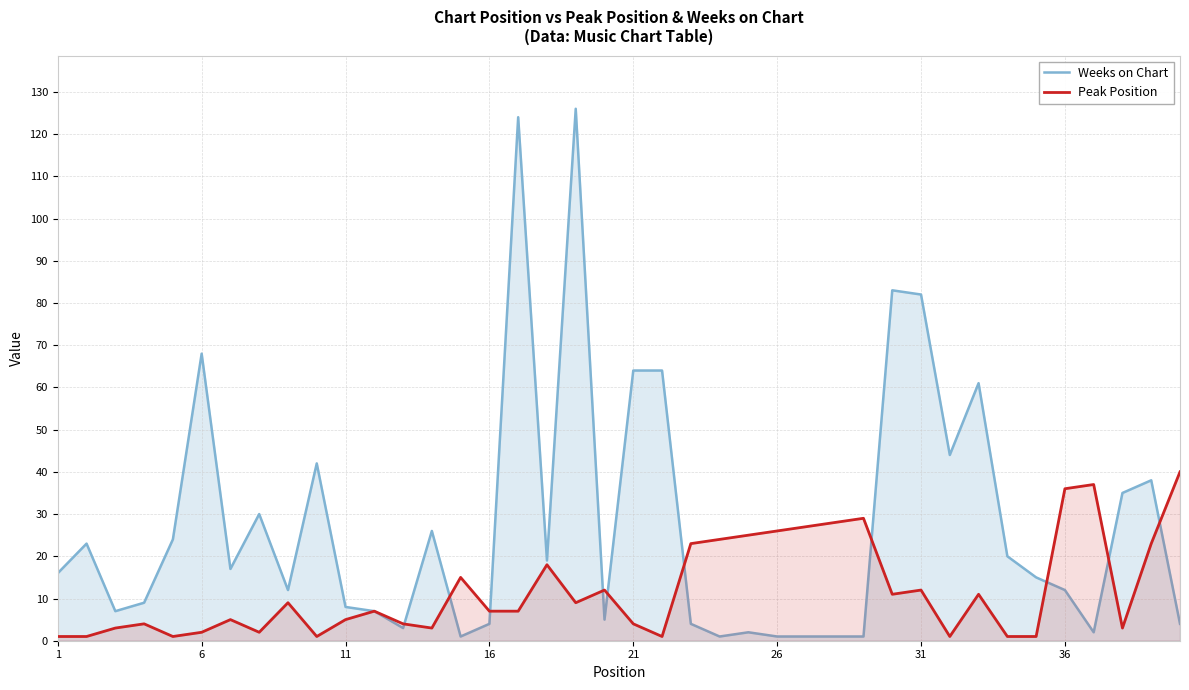

Which series has the largest range (max minus min)?

Weeks on Chart